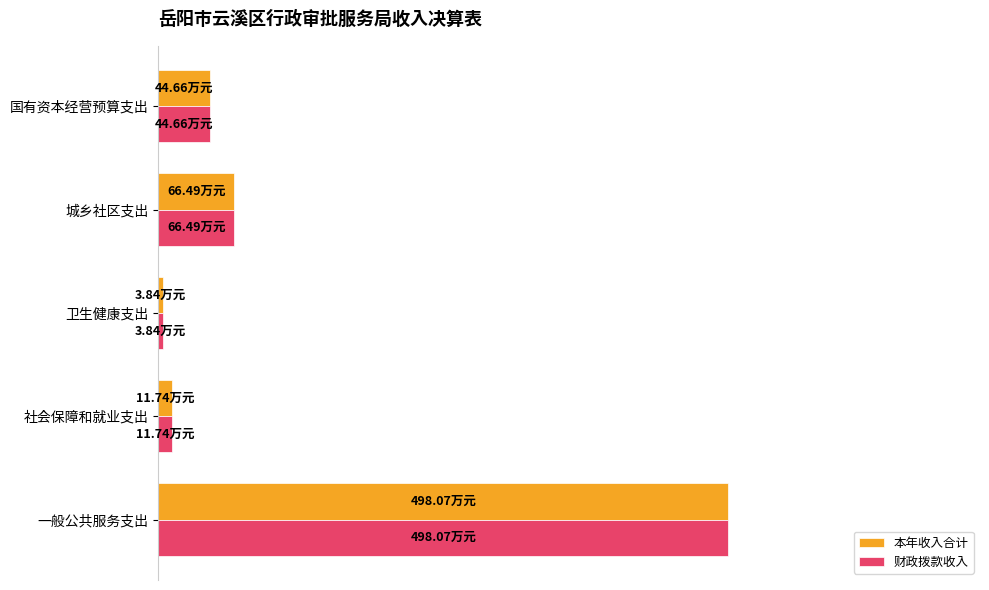

What are all the series names shown in the legend?

本年收入合计, 财政拨款收入